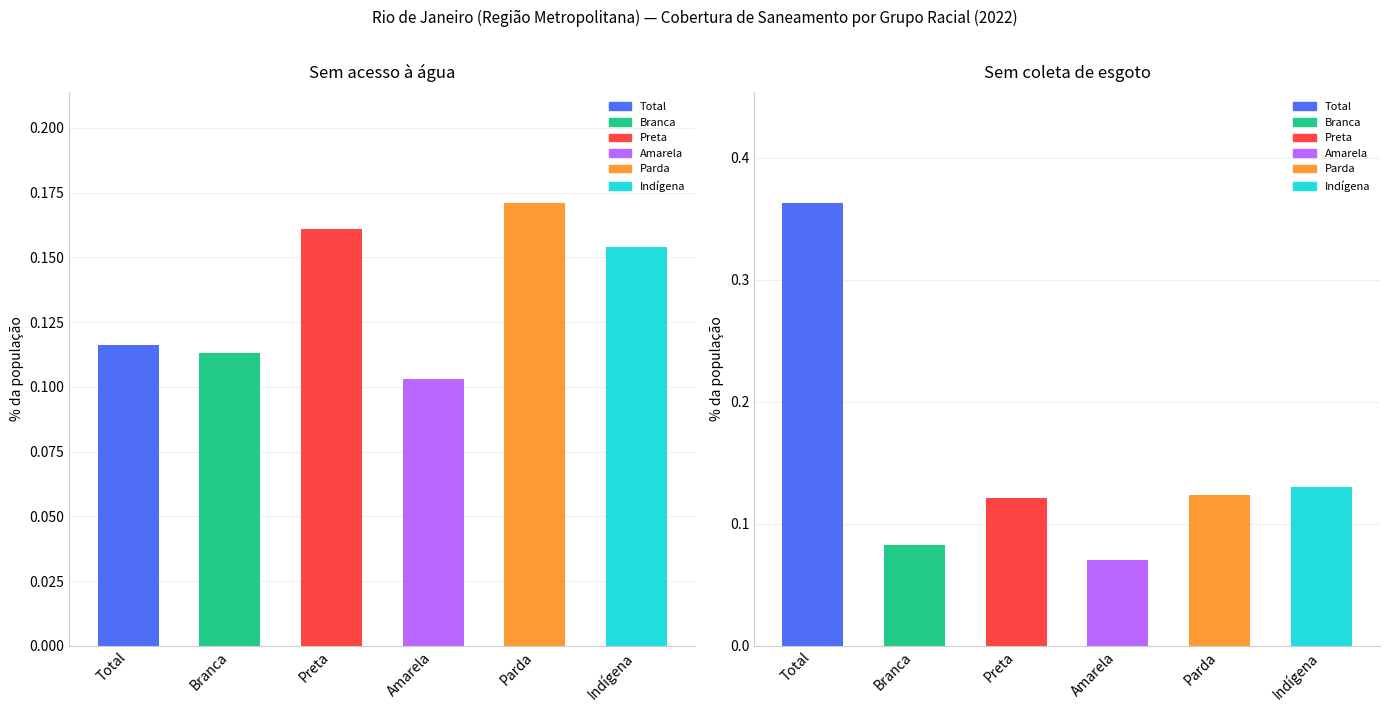

What is the label of the 1st bar from the right?

Indígena